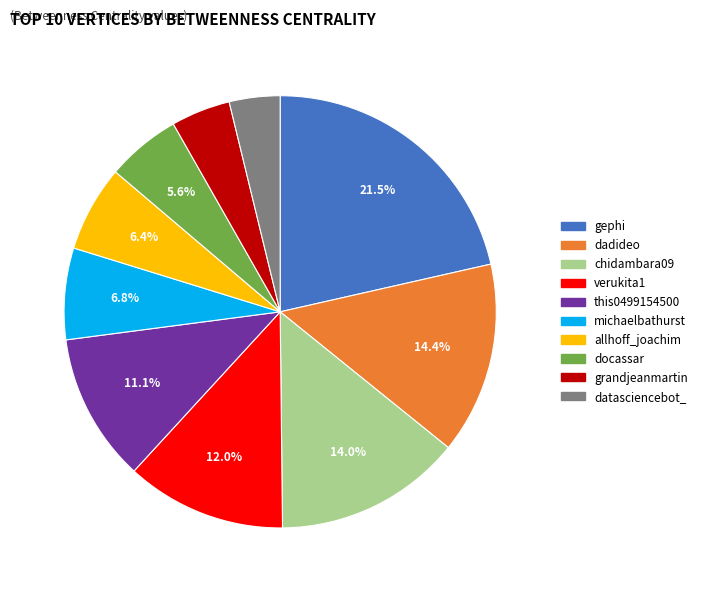

Which has a higher value, datasciencebot_ or verukita1?

verukita1